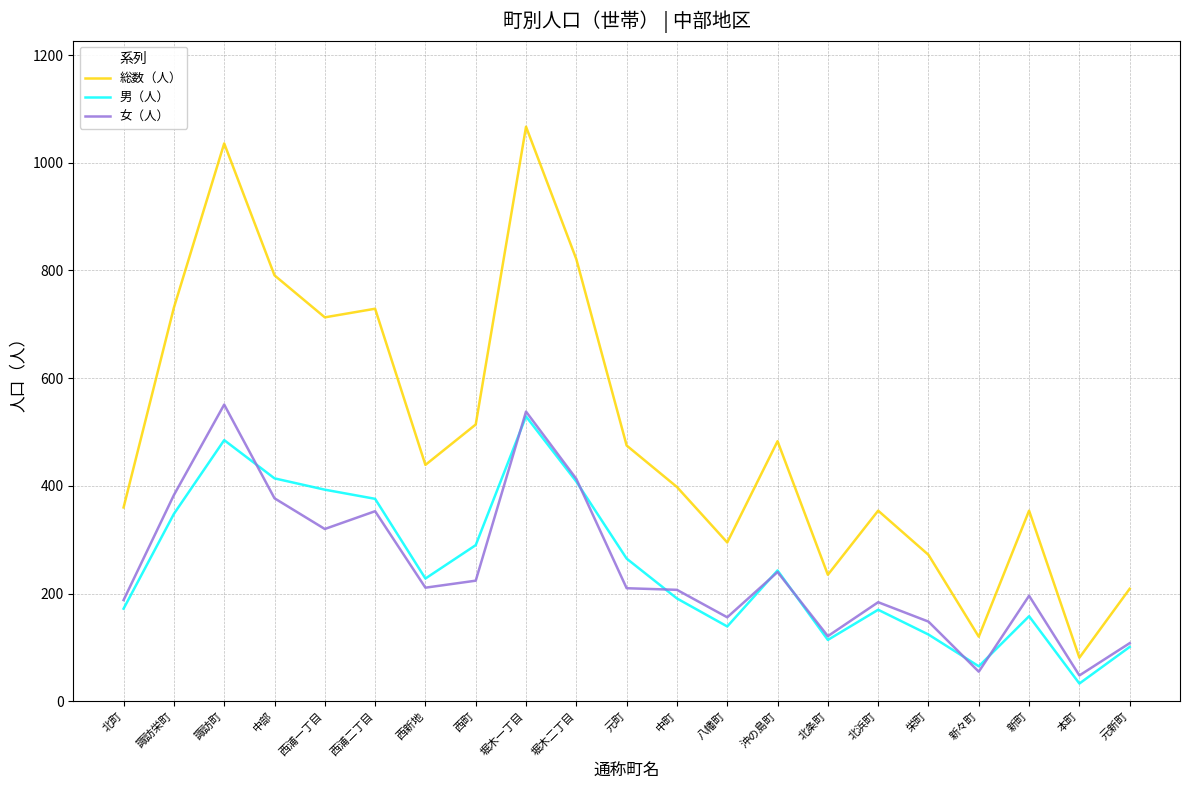

Which category has the highest value in the 男（人） series?

堀木一丁目